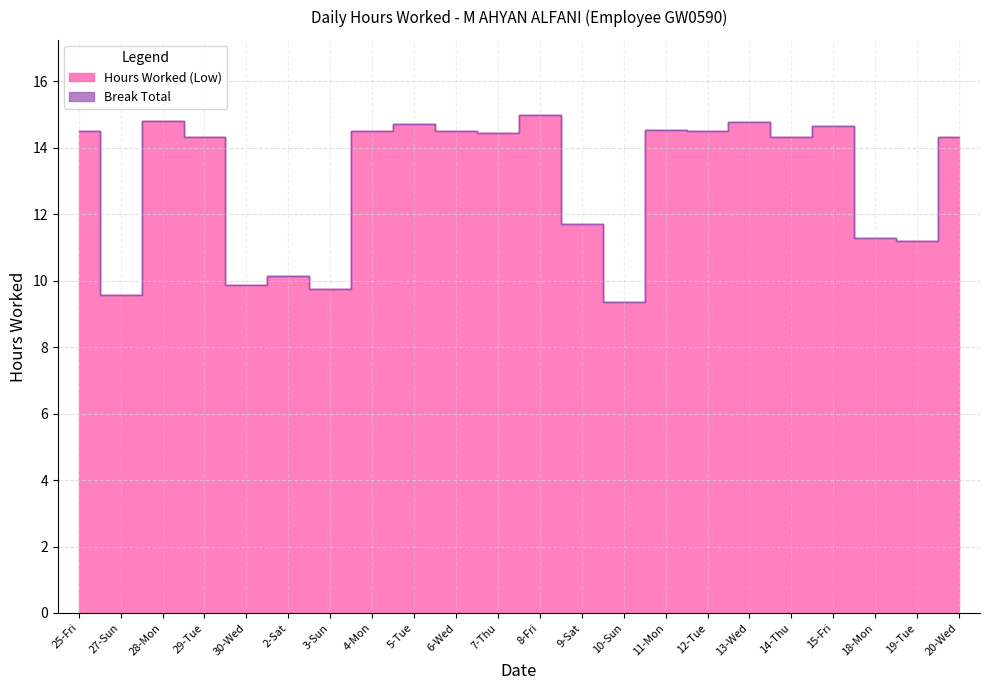

True or false: there are more than 1 points higher than both neighbors.

True